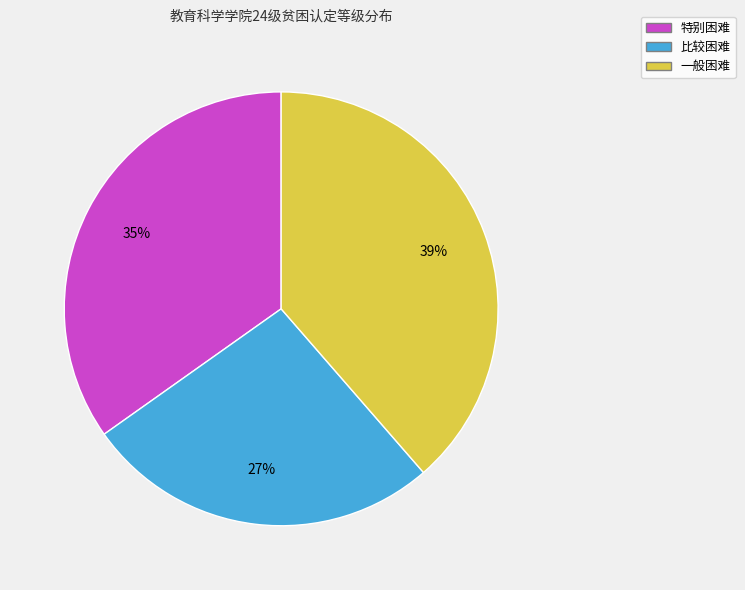

Which slice is the largest?

一般困难